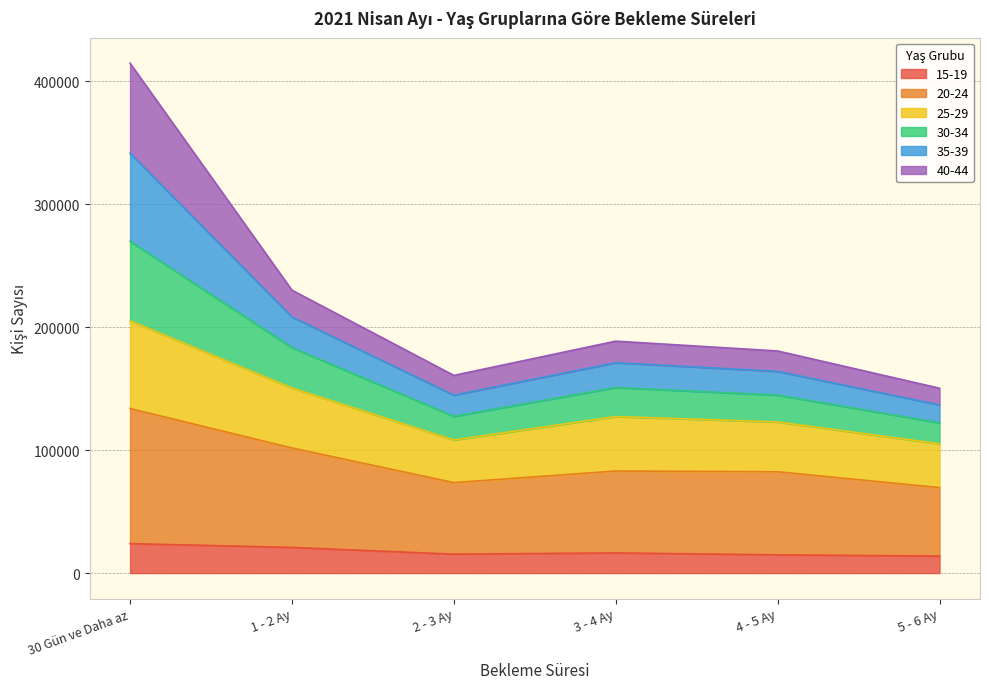

True or false: 35-39 has a value of 289678 at 4 - 5 Ay.

False